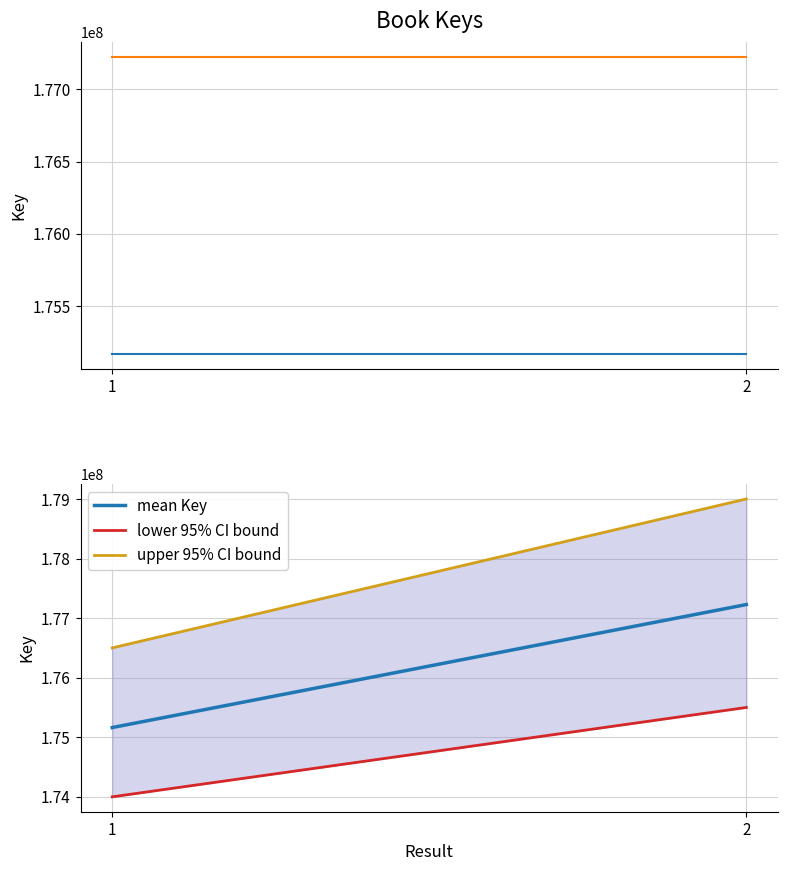

Count the number of data series in this chart.

5